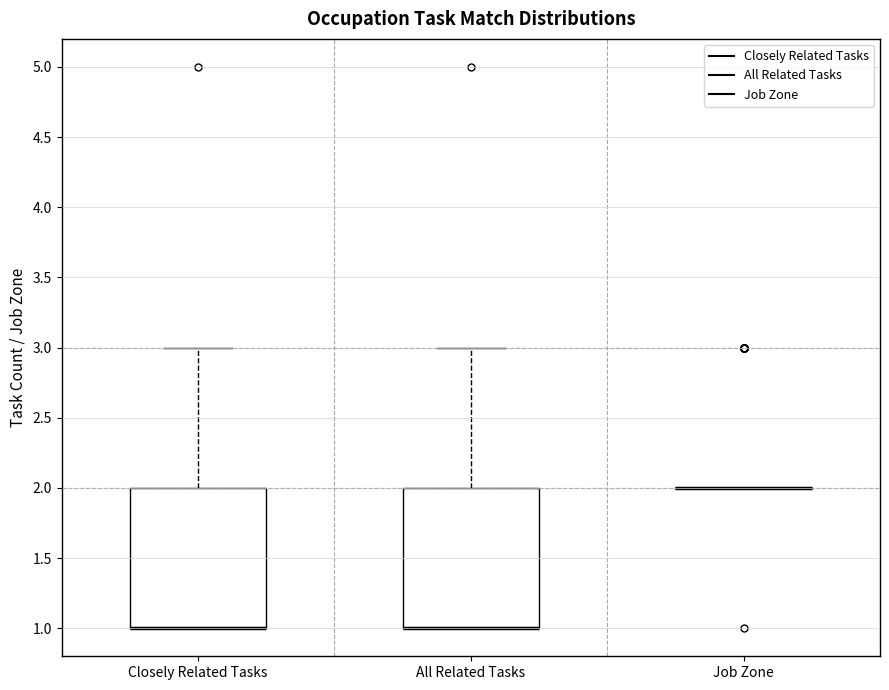

Reading left to right, transcribe this box plot: for each box, give where its median line is, the range the box spans, and where its two whiskers end, as read against the y-axis. The values are not printed on the chart, so give them approximately, as read against the axis.

Closely Related Tasks: median 1 (drawn on the box's lower edge), box 1 to 2, whiskers 1 to 3
All Related Tasks: median 1 (drawn on the box's lower edge), box 1 to 2, whiskers 1 to 3
Job Zone: box collapsed to a line at 2, whiskers 2 to 2